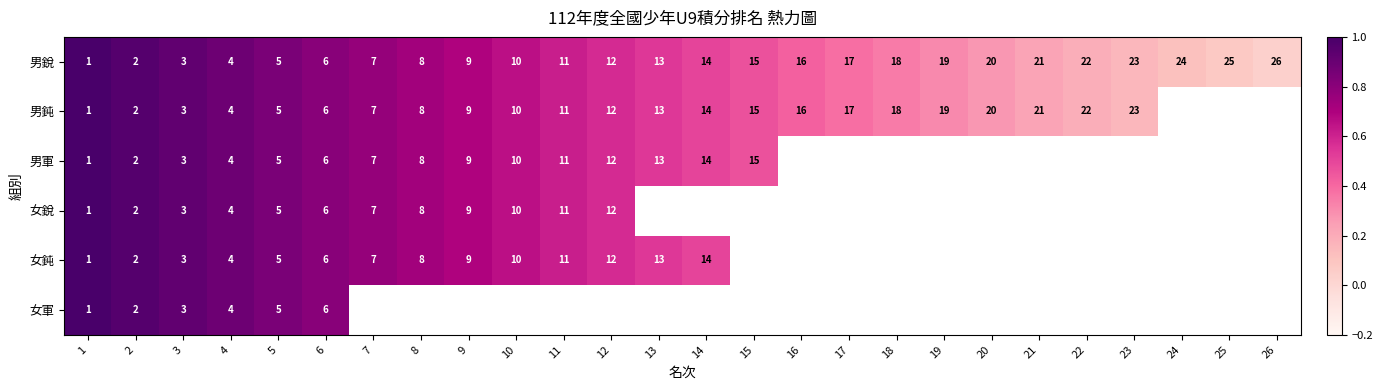

True or false: 男鈍 has a value of 0.3 at 21.

False